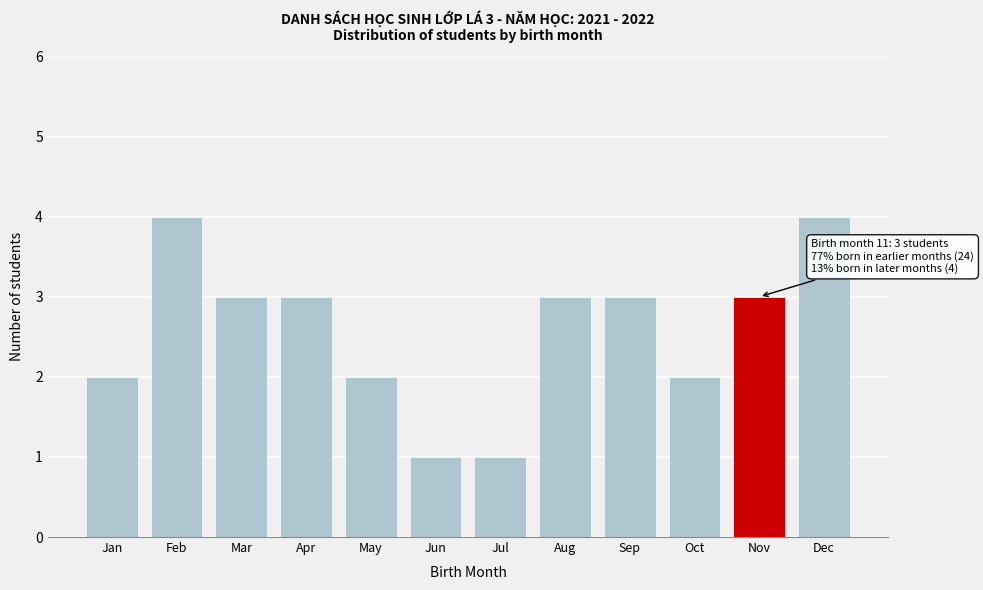

Reading left to right, transcribe all the data shown in this chart.

Jan=2	Feb=4	Mar=3	Apr=3	May=2	Jun=1	Jul=1	Aug=3	Sep=3	Oct=2	Nov=3	Dec=4